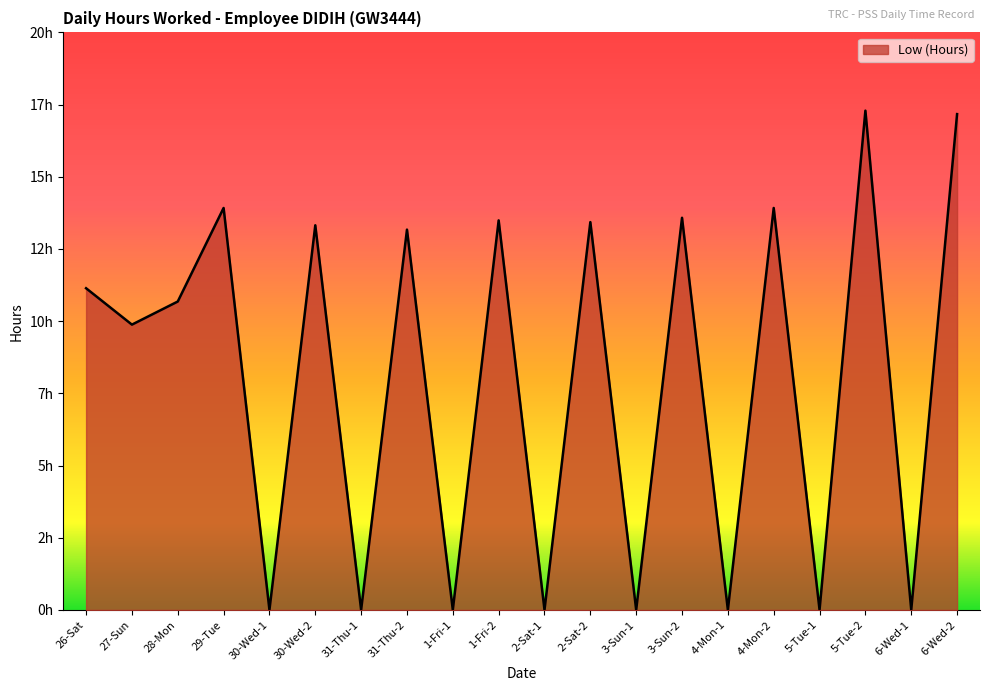

Where does the data first go above 11?

26-Sat